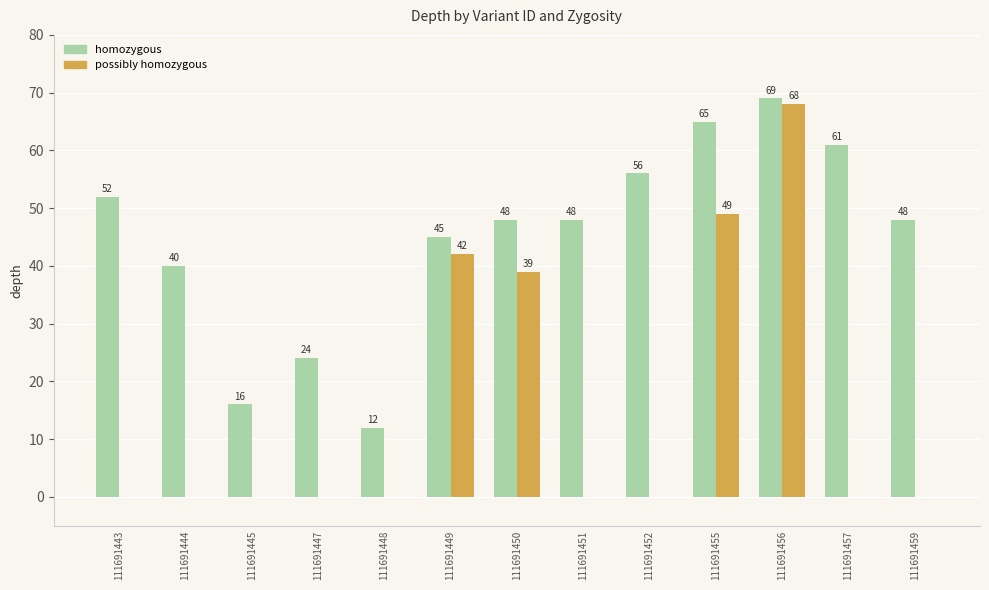

What is the maximum value for possibly homozygous?

68